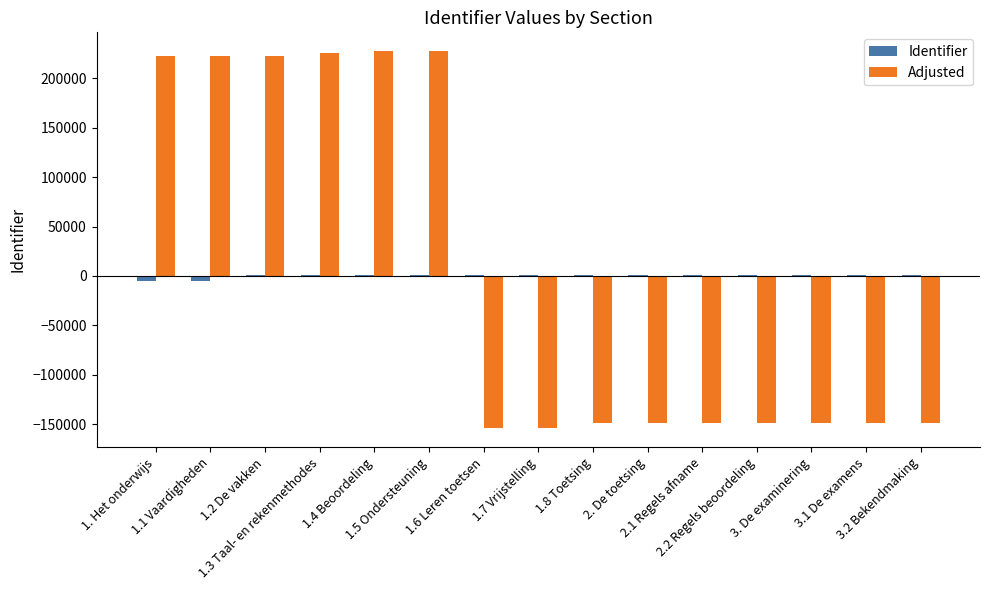

The value of Adjusted at 1.5 Ondersteuning is 348268.4. True or false?

False